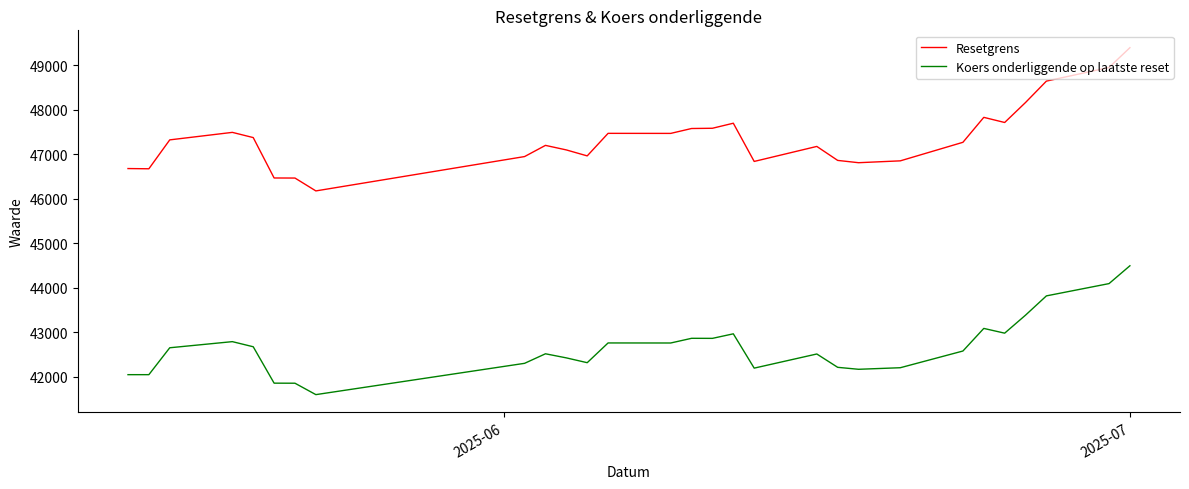

What is the maximum value shown in the chart?

49389.4